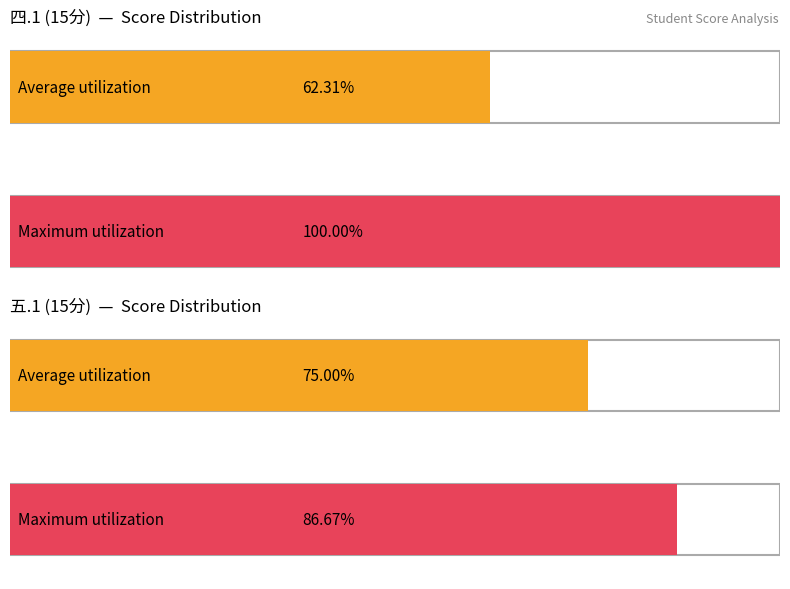

Is it true that 五.1(15分) equals 15.6 at 张梦瑶?

False